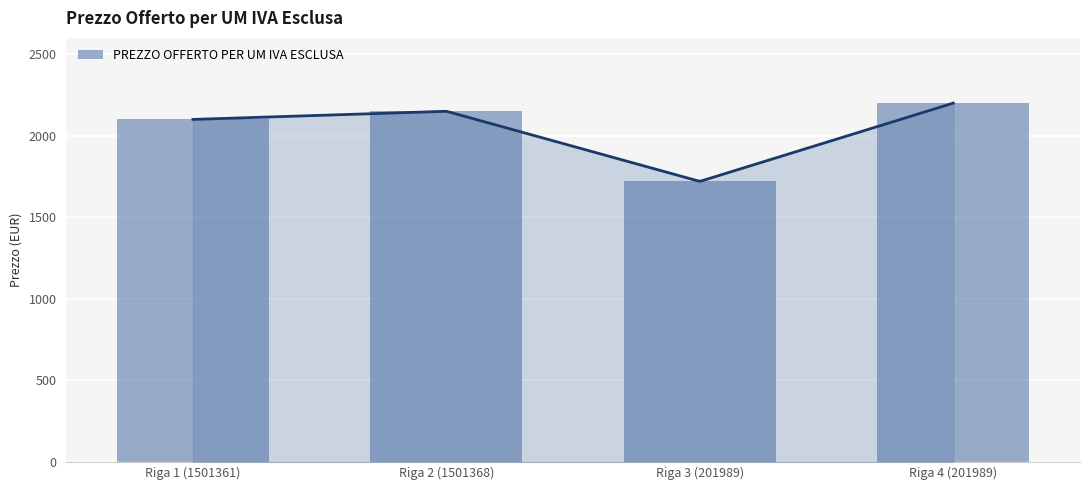

At which label does the data first exceed 2150?

Riga 4 (201989)